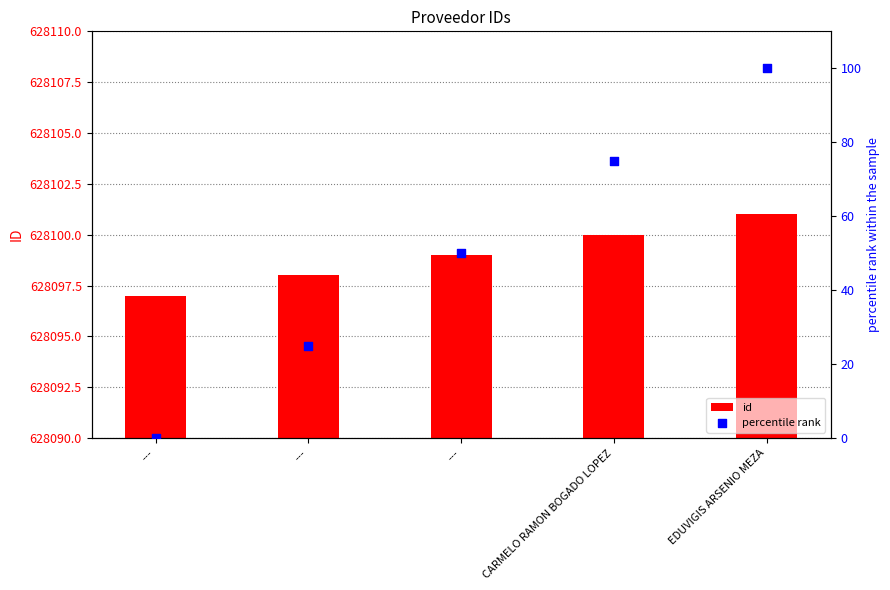

Is the value of percentile rank at --- greater than the value of id at EDUVIGIS ARSENIO MEZA?

No